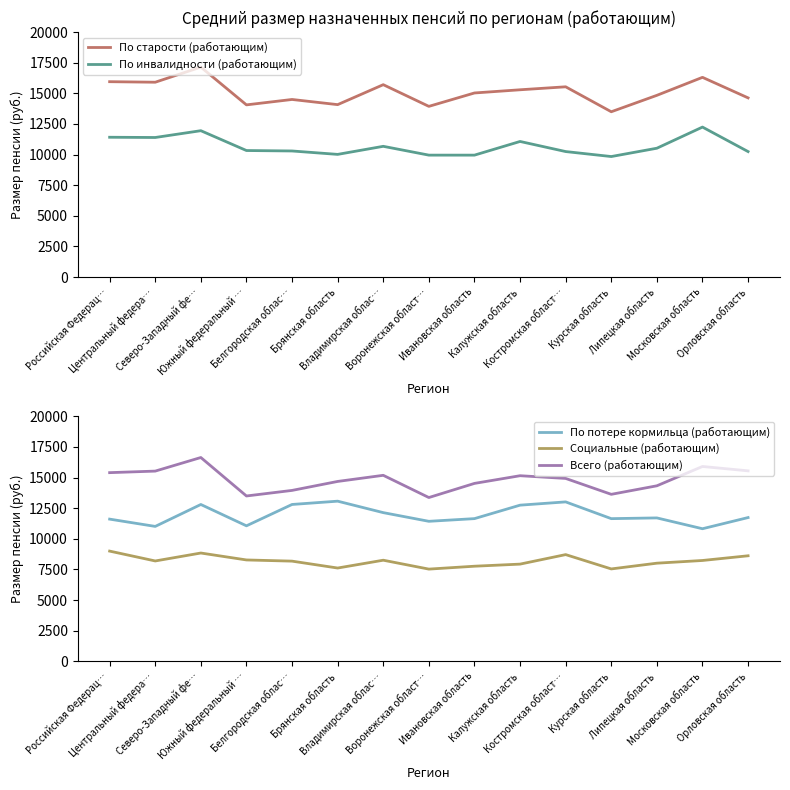

Does the chart have visible grid lines?

No